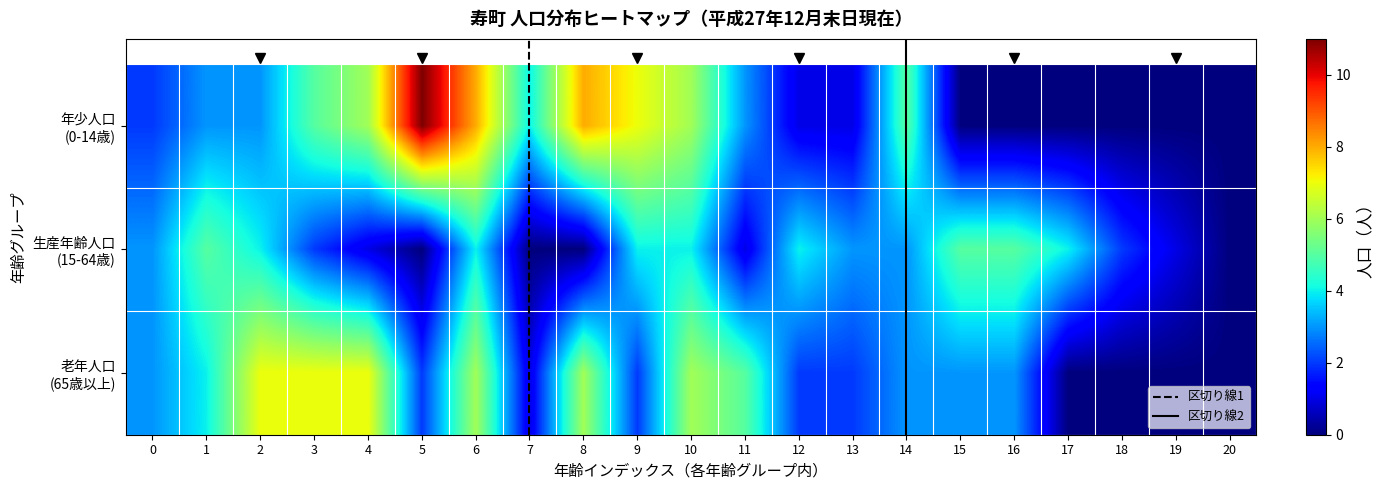

Which series has the largest total across all categories?

年少人口(0-14歳)